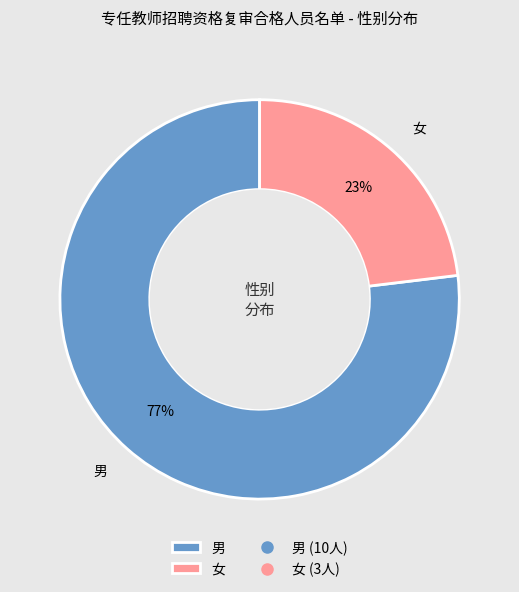

True or false: 男 accounts for 66% of the total.

False